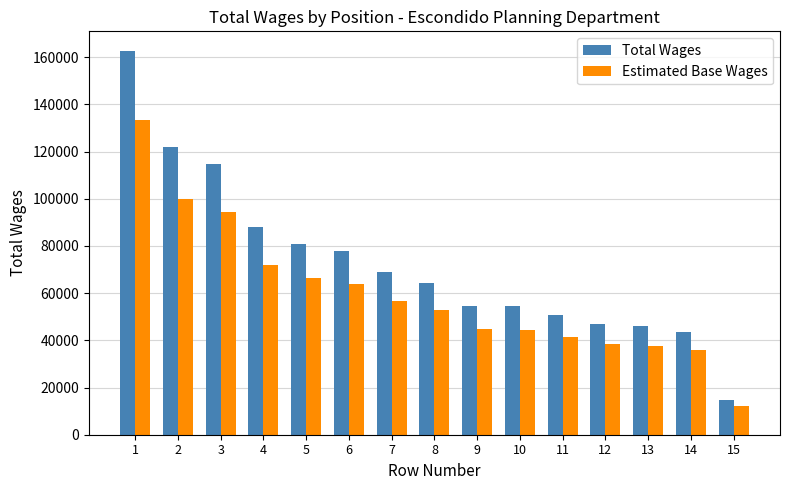

What is the smallest value displayed?

12200.8